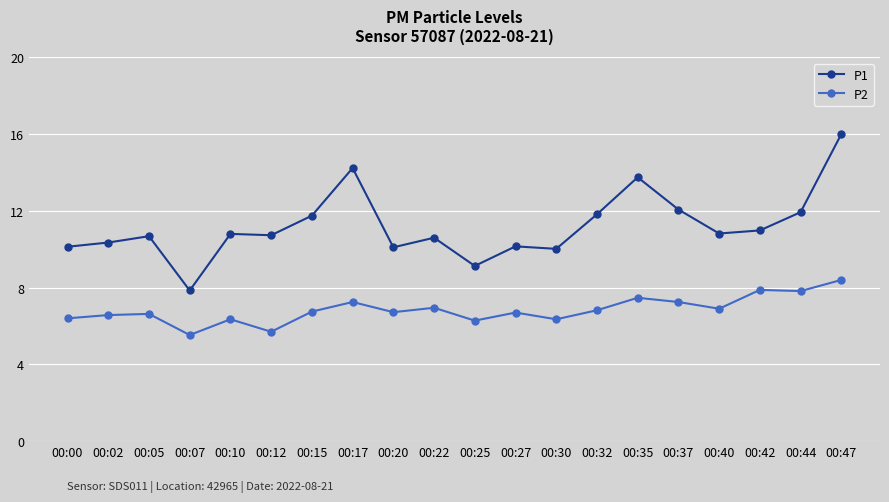

What is the spread (max minus min) of values at 00:17?

7.0